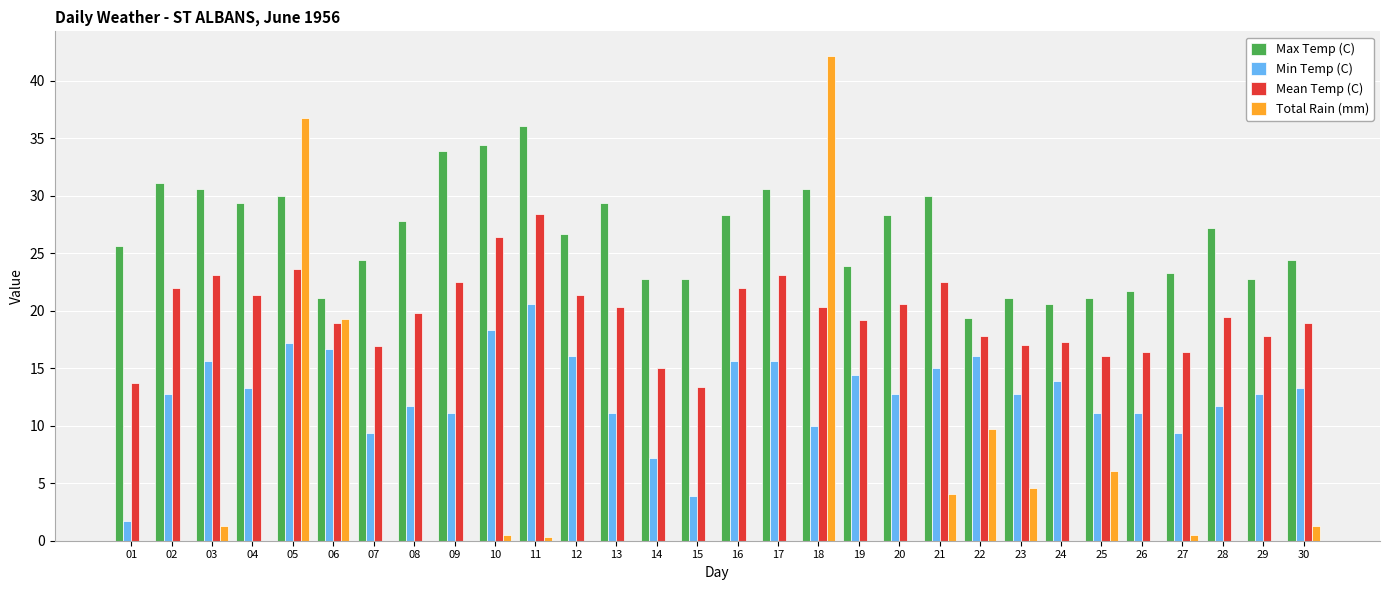

Which series changed the most between 16 and 29?

Max Temp (C)